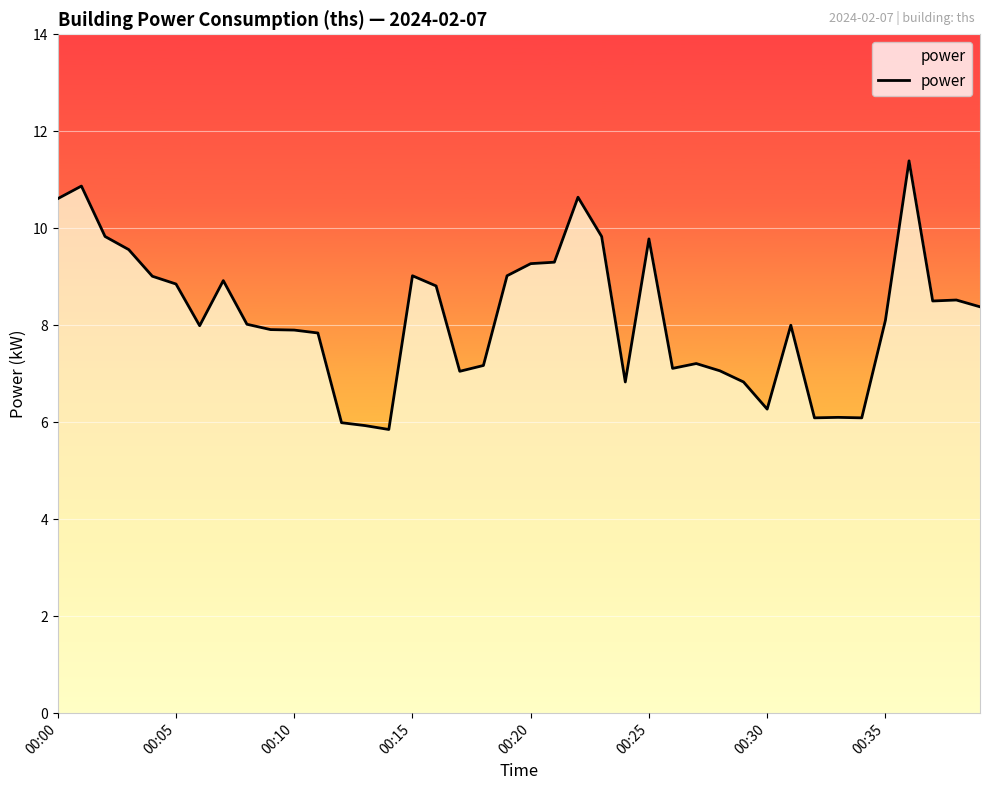

What is the average value?

8.2